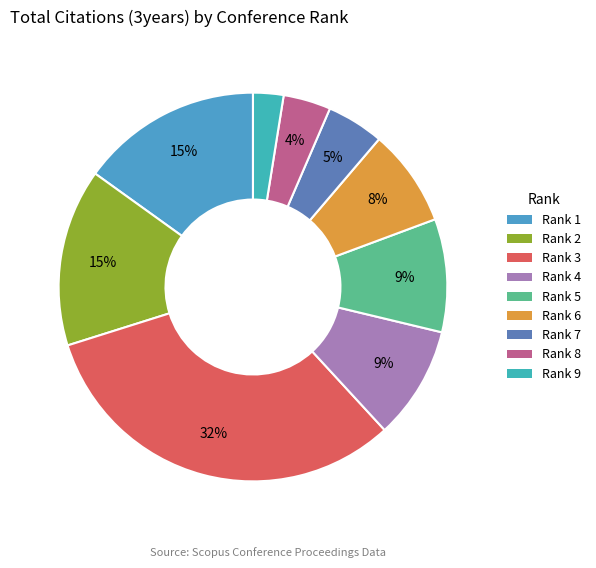

How many segments does this pie chart have?

9